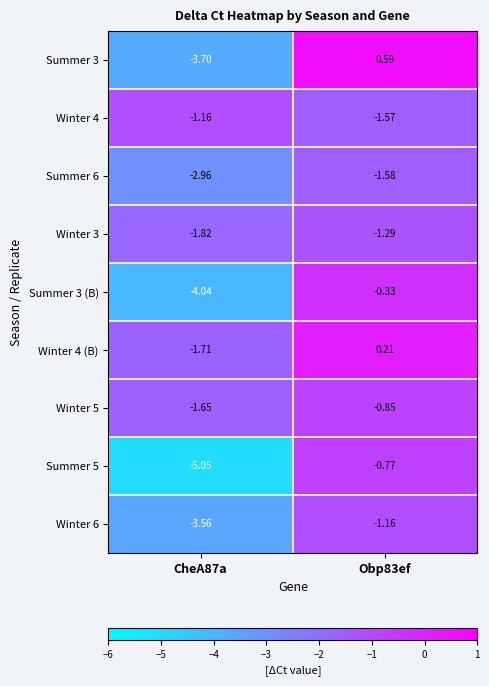

Is the value of Winter 5 at CheA87a greater than the value of Winter 6 at CheA87a?

Yes